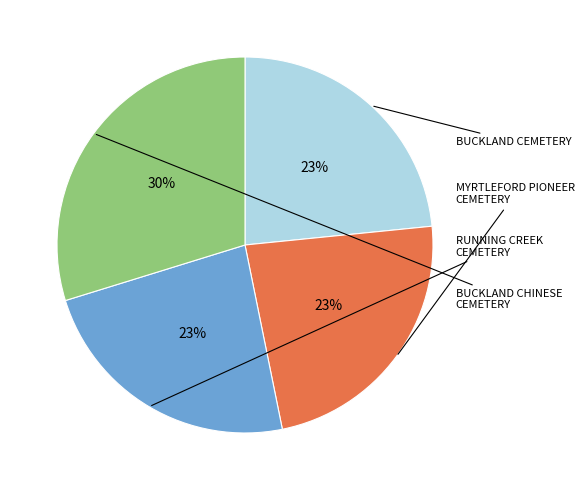

Is there a majority slice in this chart?

No